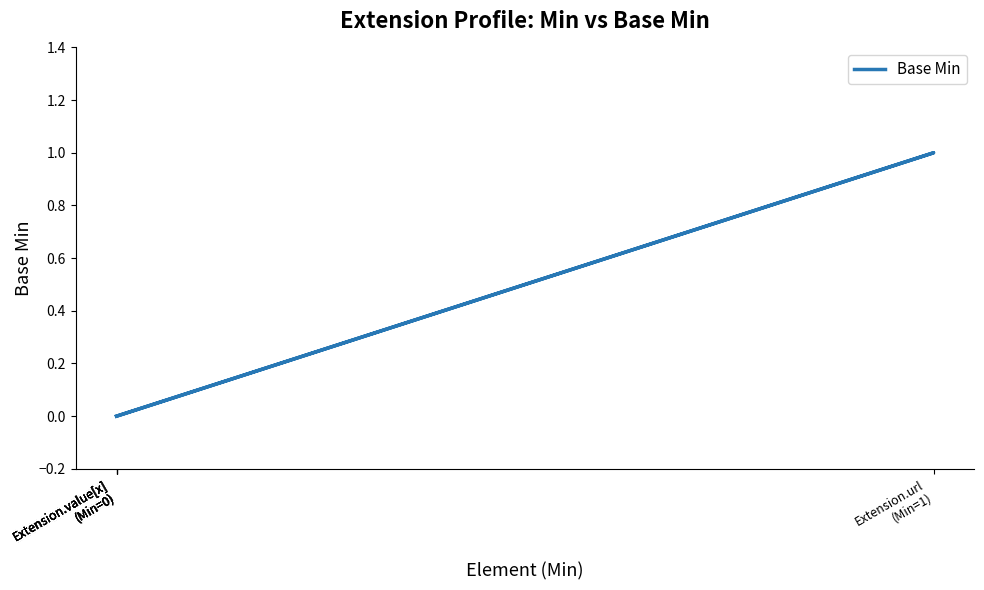

At which category does the chart reach its minimum across all series?

Extension.value[x]
(Min=0)